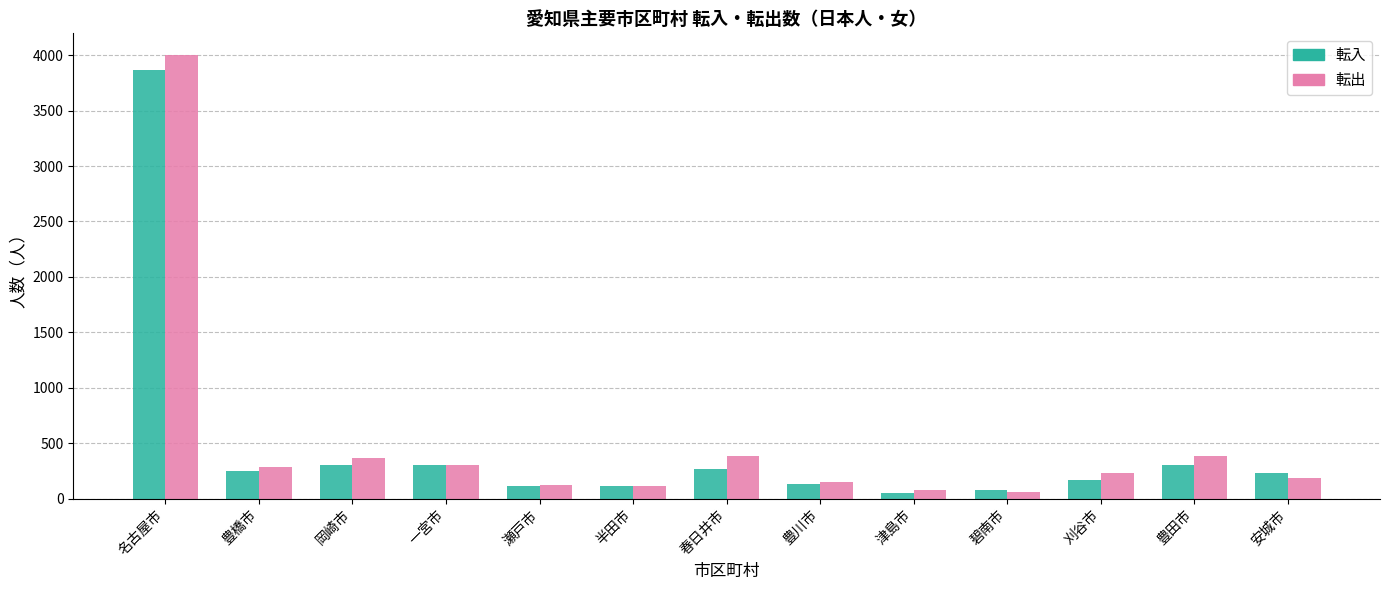

Is the value of 転出 at 豊田市 greater than the value of 転入 at 半田市?

Yes